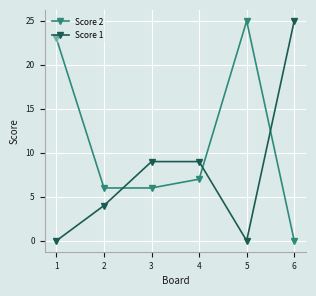

Which series has the largest total across all categories?

Score 2